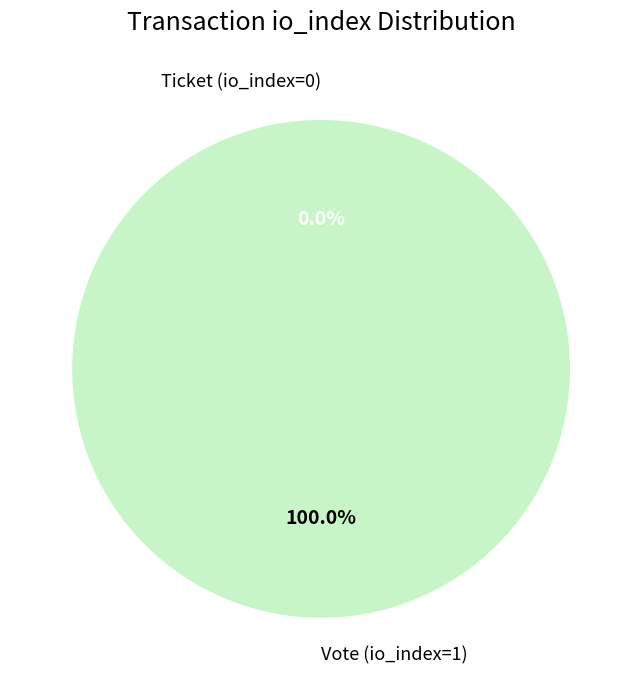

To the nearest percent, what is the average slice percentage?

50%